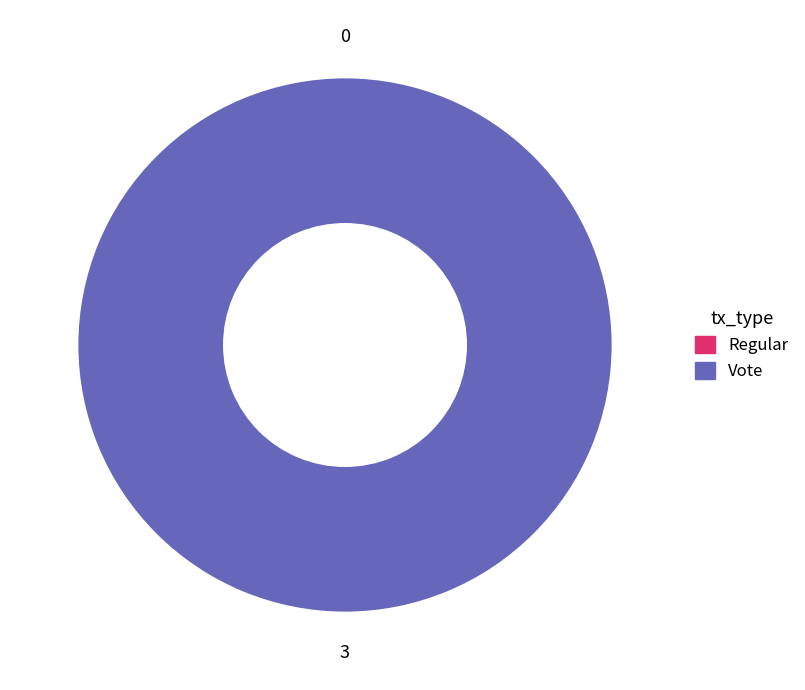

Is it true that 1 is 99% of the pie?

False